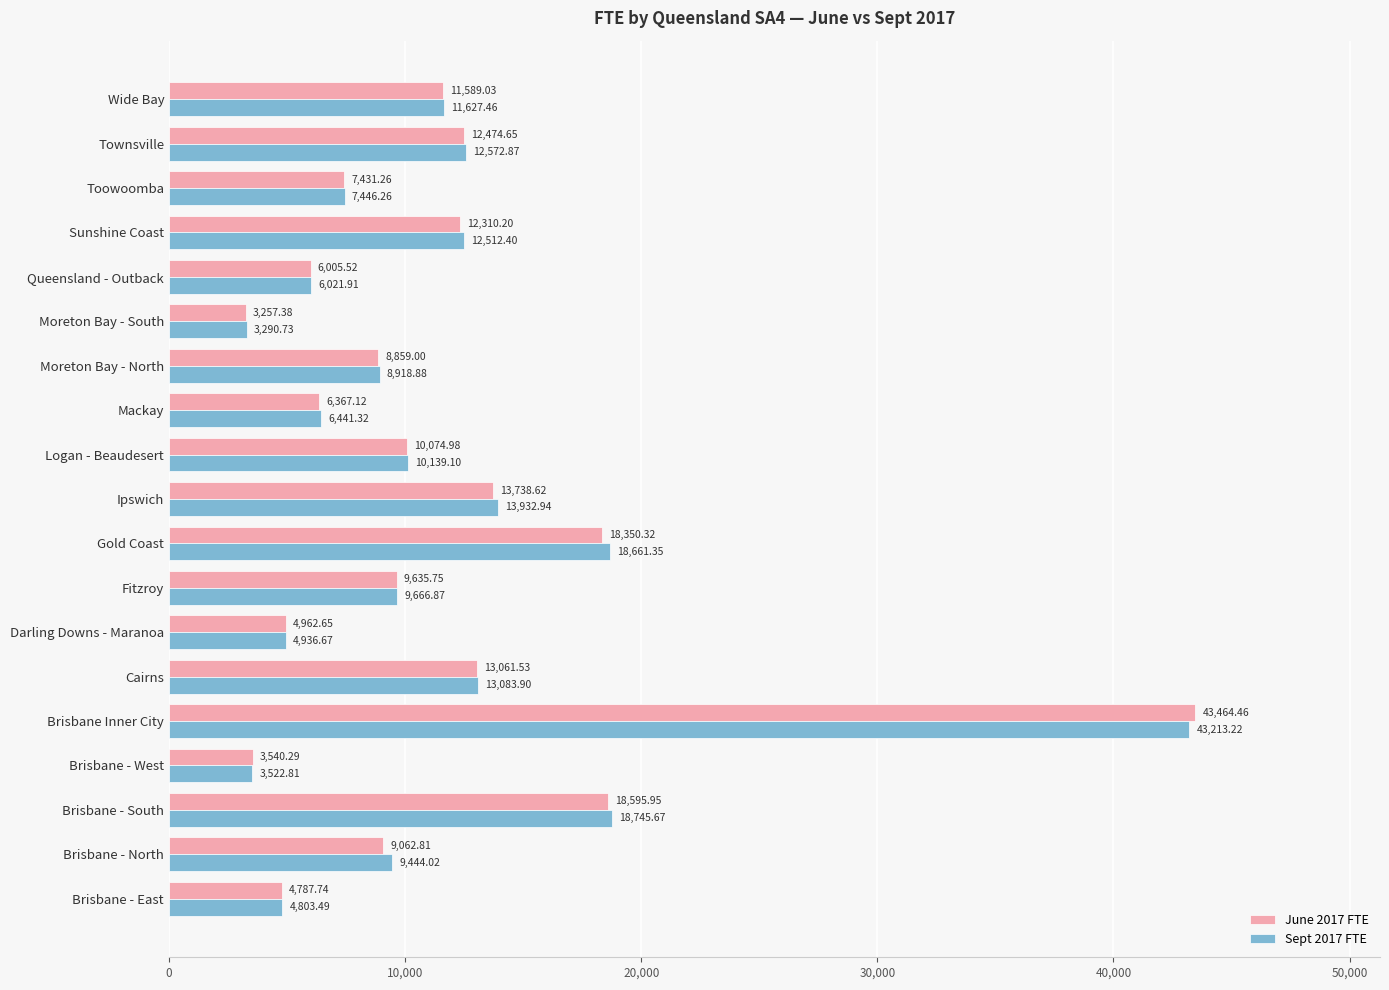

At which category does the chart reach its peak across all series?

Brisbane Inner City